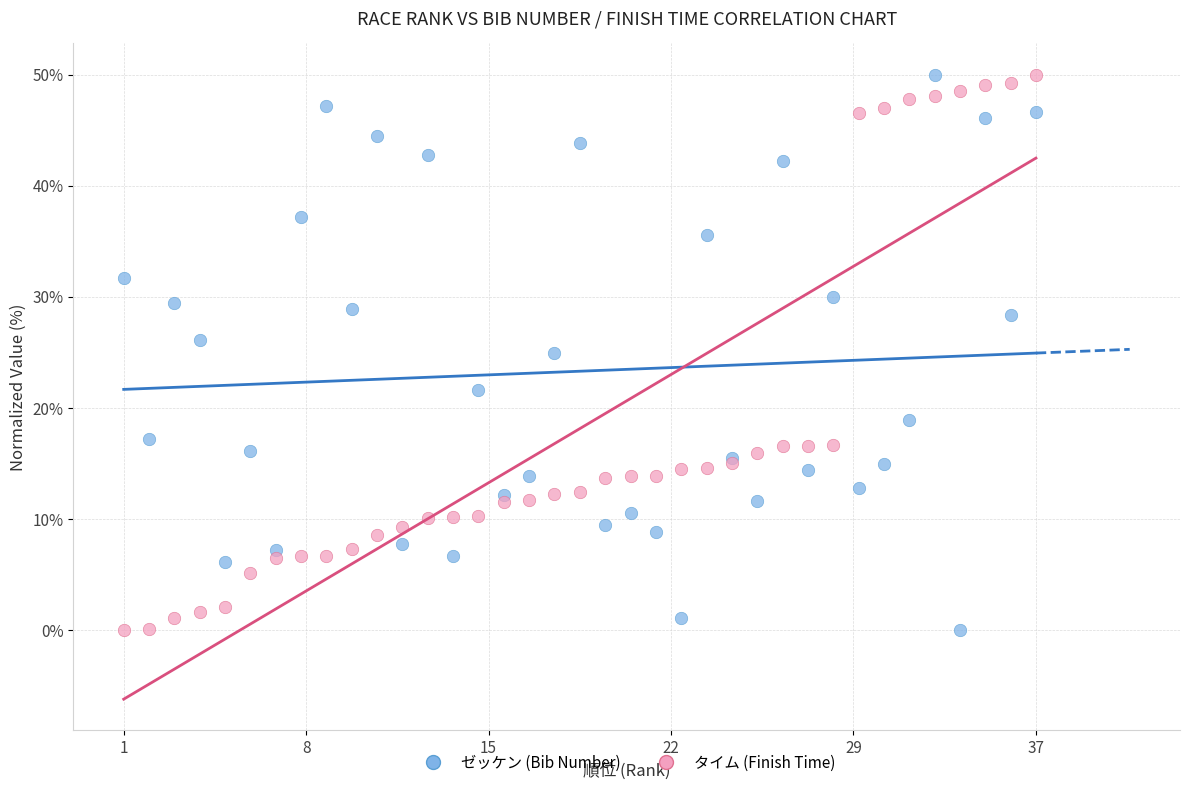

What is the X range (max minus min) for the scatter plot?

36.0